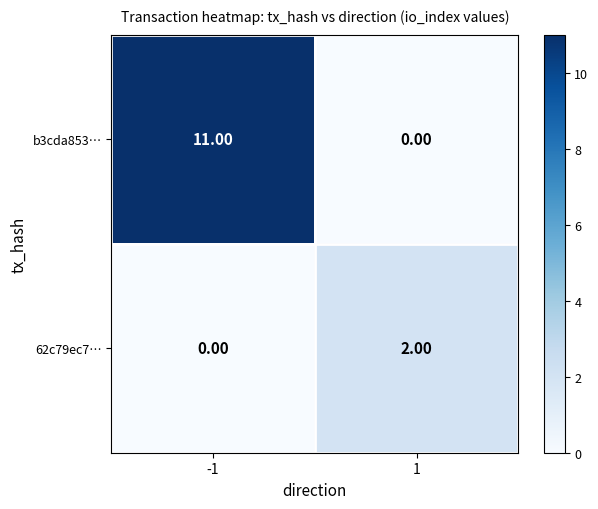

What is the average value of the b3cda853… series?

6